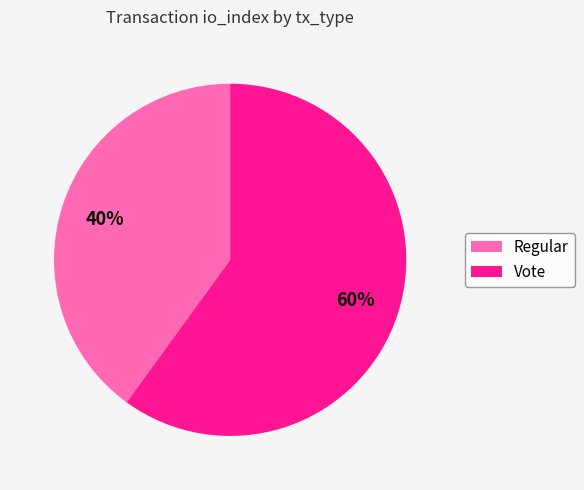

Which slice is the largest?

Vote